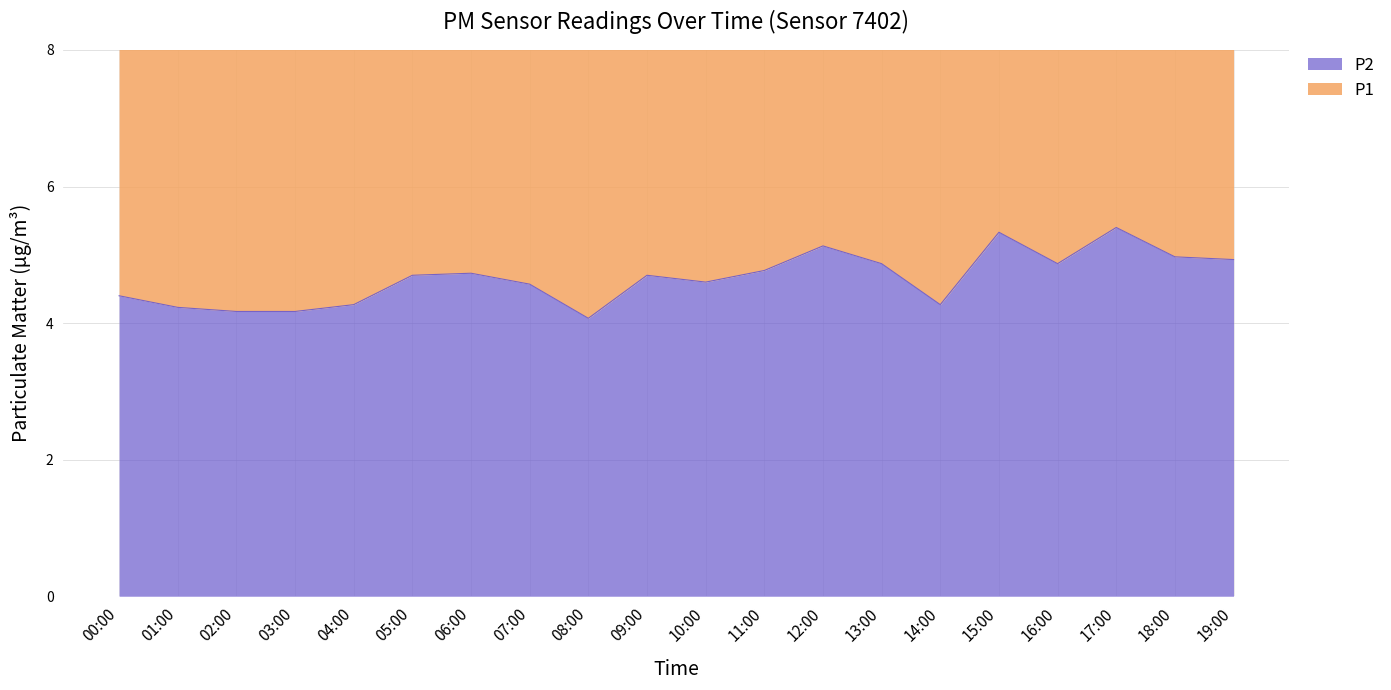

List the labels in order of value, largest first.

17:00, 15:00, 12:00, 18:00, 19:00, 13:00, 16:00, 11:00, 06:00, 05:00, 09:00, 10:00, 07:00, 00:00, 04:00, 14:00, 01:00, 02:00, 03:00, 08:00